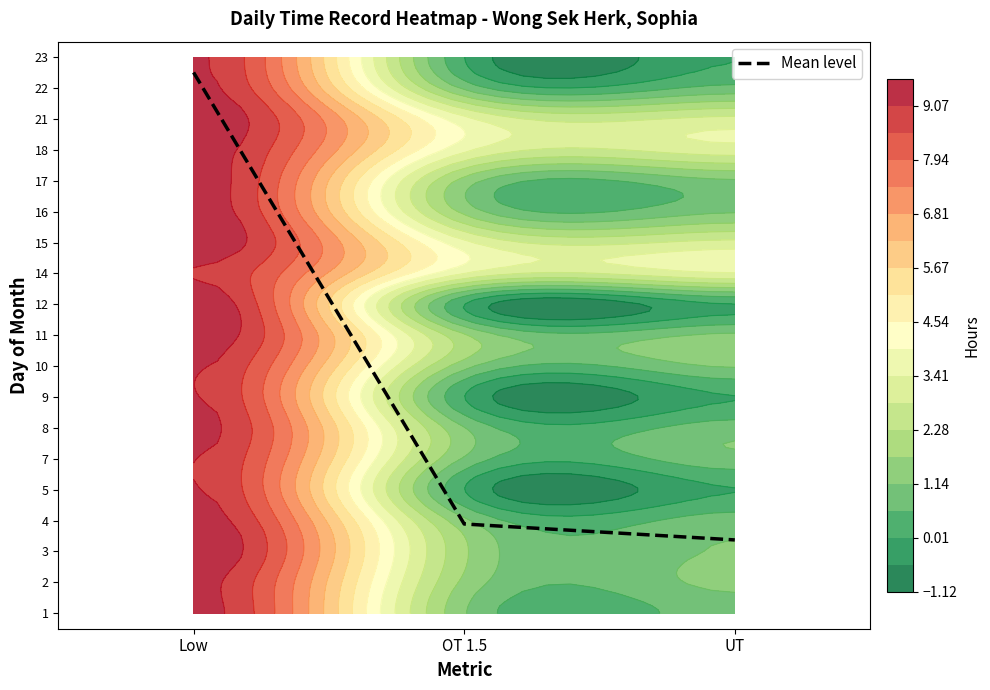

Which category has the lowest value across all series?

UT